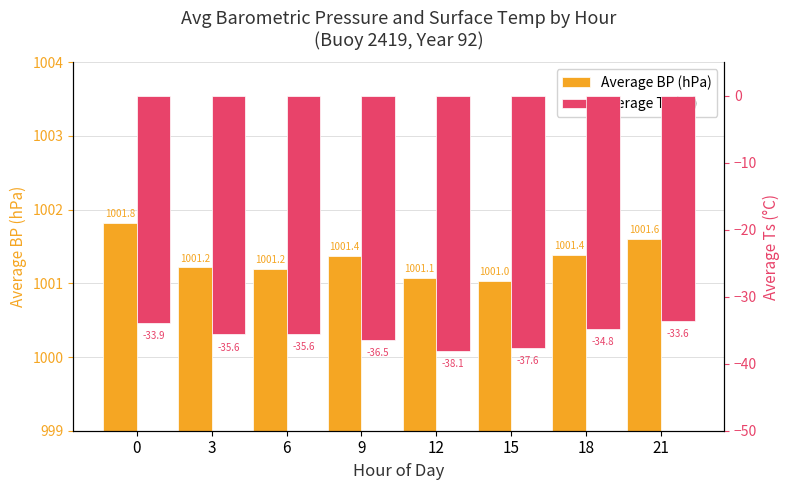

True or false: Average Ts (°C) has a value of -57.0 at 3.

False